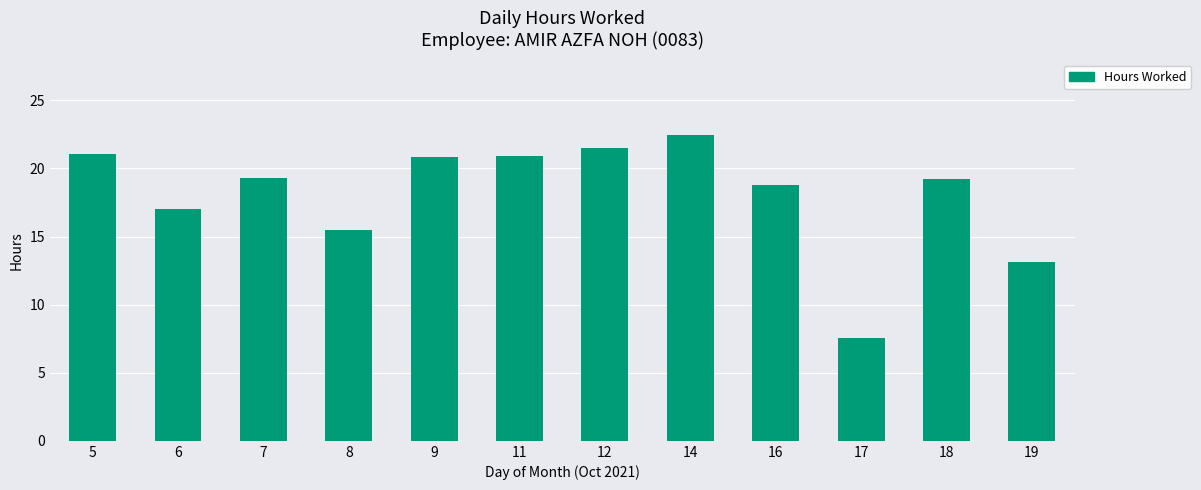

What is the value of the 1st bar from the left?

21.1